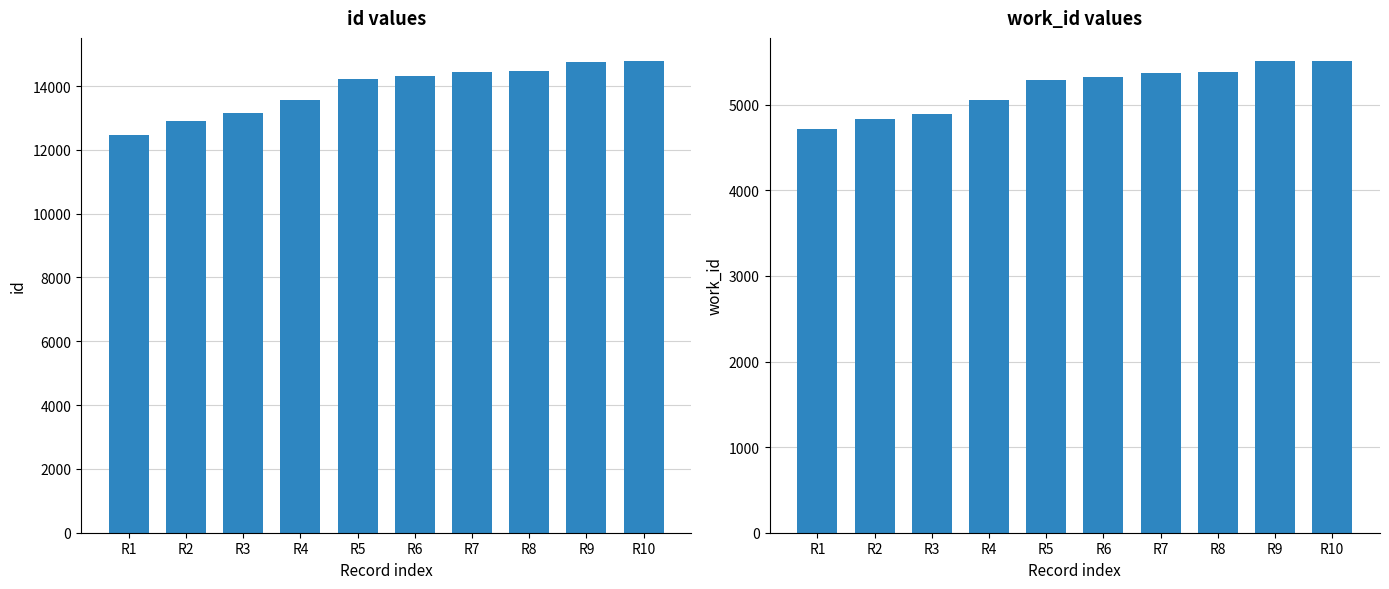

What is the total value across all series at R8?

19852